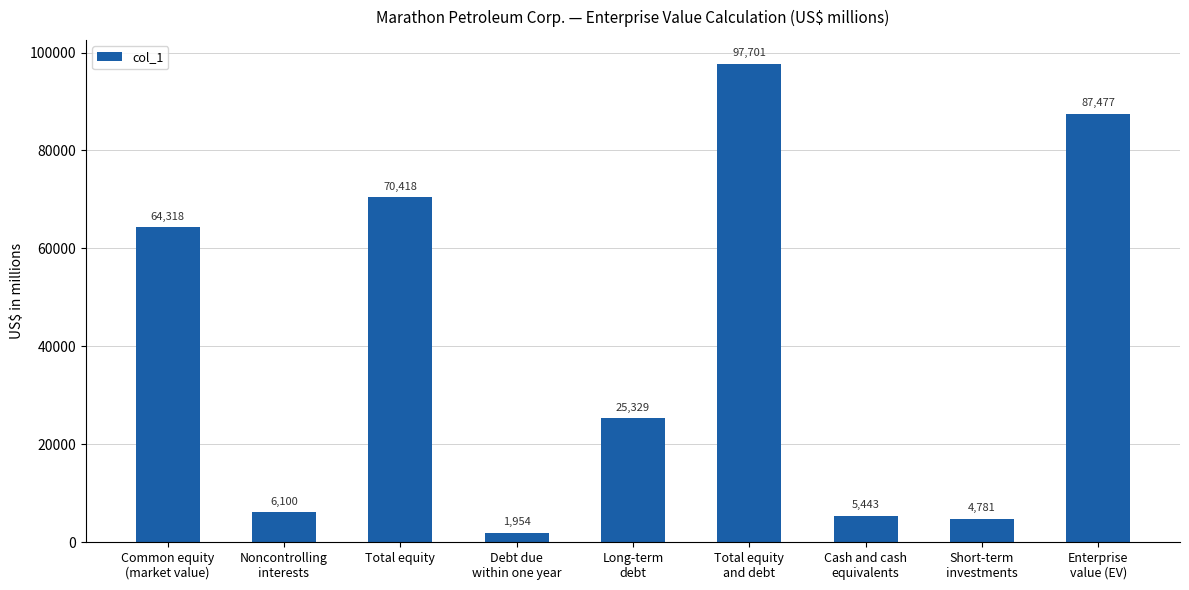

What is the sum of the values at Total equity
and debt and Cash and cash
equivalents?

103144